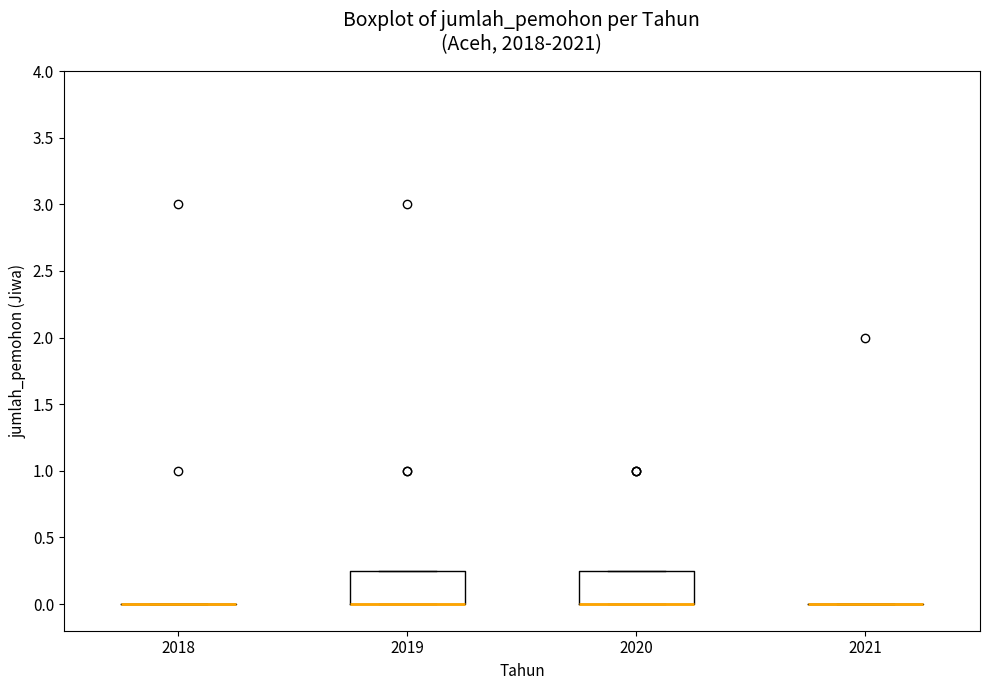

Reading left to right, transcribe this box plot: for each box, give where its median line is, the range the box spans, and where its two whiskers end, as read against the y-axis. The values are not printed on the chart, so give them approximately, as read against the axis.

2018: box collapsed to a line at 0.00, whiskers 0.00 to 0.00
2019: median 0.00 (drawn on the box's lower edge), box 0.00 to 0.25, whiskers 0.00 to 0.25
2020: median 0.00 (drawn on the box's lower edge), box 0.00 to 0.25, whiskers 0.00 to 0.25
2021: box collapsed to a line at 0.00, whiskers 0.00 to 0.00